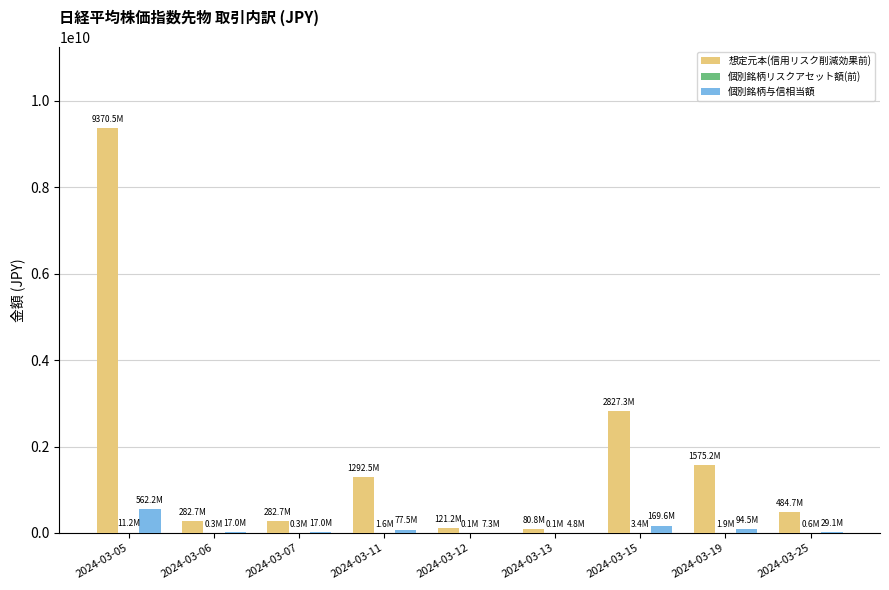

Between 2024-03-19 and 2024-03-25, which series saw the biggest shift?

想定元本(信用リスク削減効果前)